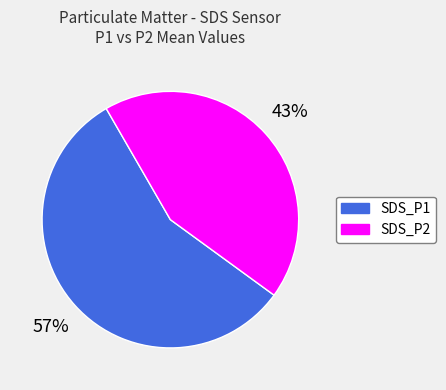

Between SDS_P1 and SDS_P2, which is larger?

SDS_P1